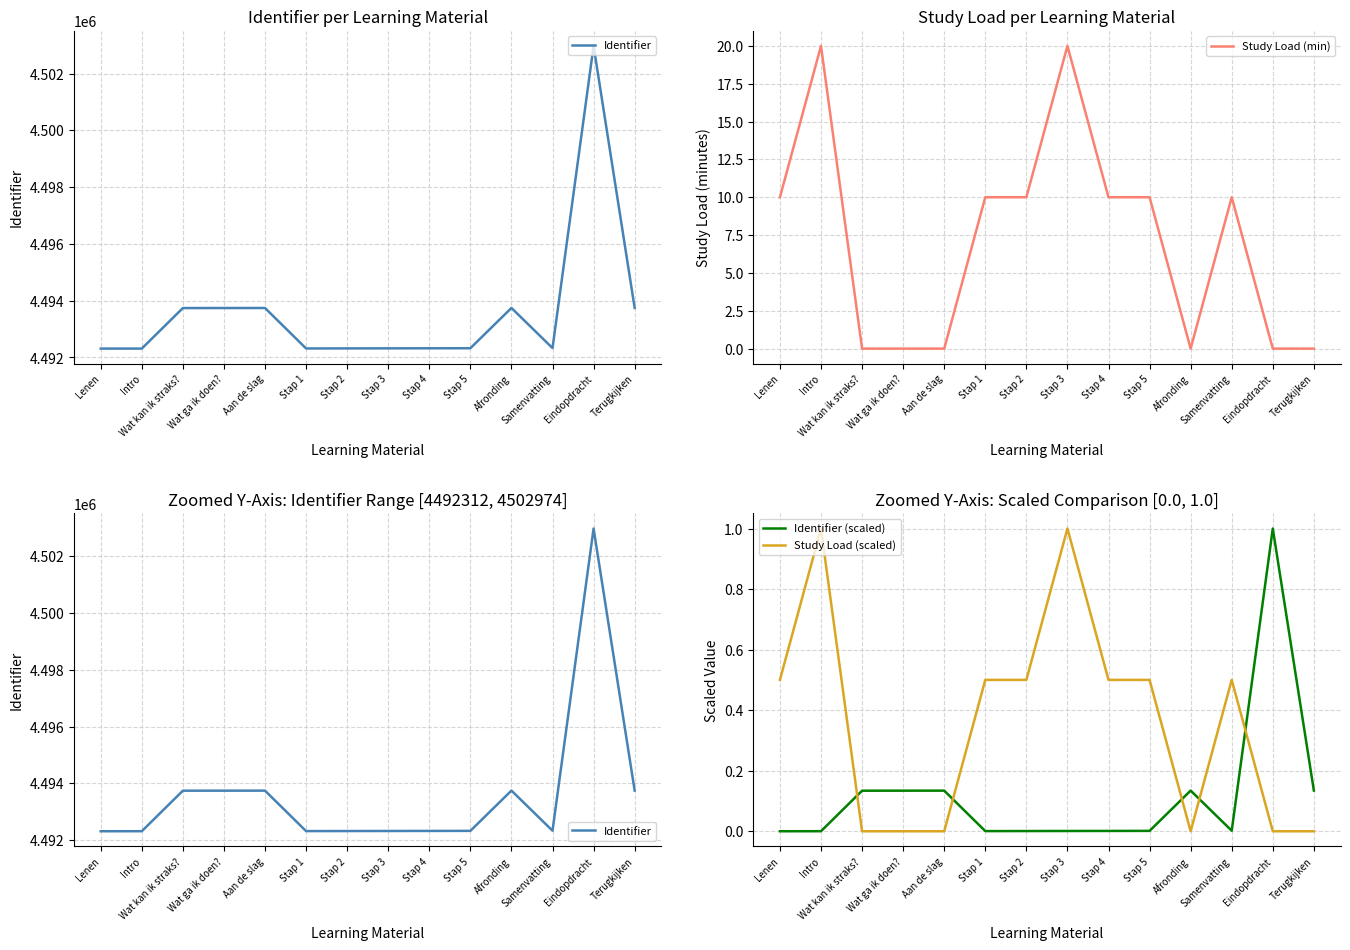

The value of Identifier at Wat ga ik doen? is 2190567.5. True or false?

False